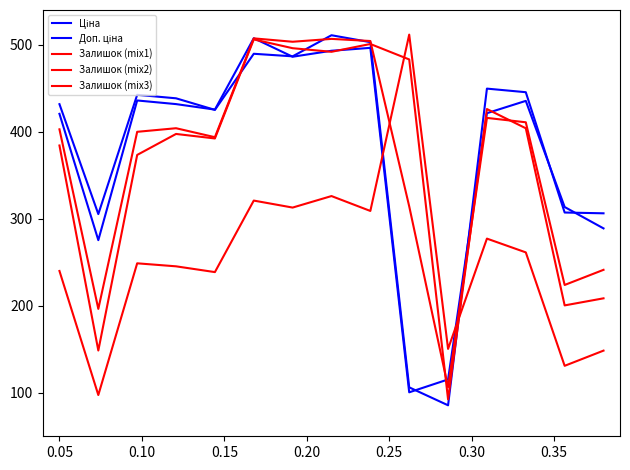

How many lines are shown in the chart?

5